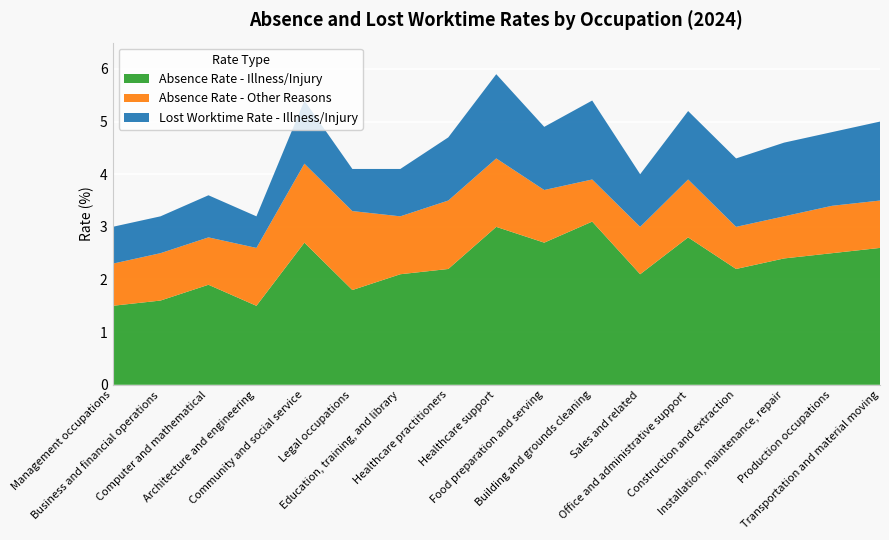

Reading right to left, list all the values displayed in this chart.

Absence Rate - Illness/Injury: Transportation and material moving=2.6	Production occupations=2.5	Installation, maintenance, repair=2.4	Construction and extraction=2.2	Office and administrative support=2.8	Sales and related=2.1	Building and grounds cleaning=3.1	Food preparation and serving=2.7	Healthcare support=3.0	Healthcare practitioners=2.2	Education, training, and library=2.1	Legal occupations=1.8	Community and social service=2.7	Architecture and engineering=1.5	Computer and mathematical=1.9	Business and financial operations=1.6	Management occupations=1.5
Absence Rate - Other Reasons: Transportation and material moving=0.9	Production occupations=0.9	Installation, maintenance, repair=0.8	Construction and extraction=0.8	Office and administrative support=1.1	Sales and related=0.9	Building and grounds cleaning=0.8	Food preparation and serving=1.0	Healthcare support=1.3	Healthcare practitioners=1.3	Education, training, and library=1.1	Legal occupations=1.5	Community and social service=1.5	Architecture and engineering=1.1	Computer and mathematical=0.9	Business and financial operations=0.9	Management occupations=0.8
Lost Worktime Rate - Illness/Injury: Transportation and material moving=1.5	Production occupations=1.4	Installation, maintenance, repair=1.4	Construction and extraction=1.3	Office and administrative support=1.3	Sales and related=1.0	Building and grounds cleaning=1.5	Food preparation and serving=1.2	Healthcare support=1.6	Healthcare practitioners=1.2	Education, training, and library=0.9	Legal occupations=0.8	Community and social service=1.2	Architecture and engineering=0.6	Computer and mathematical=0.8	Business and financial operations=0.7	Management occupations=0.7